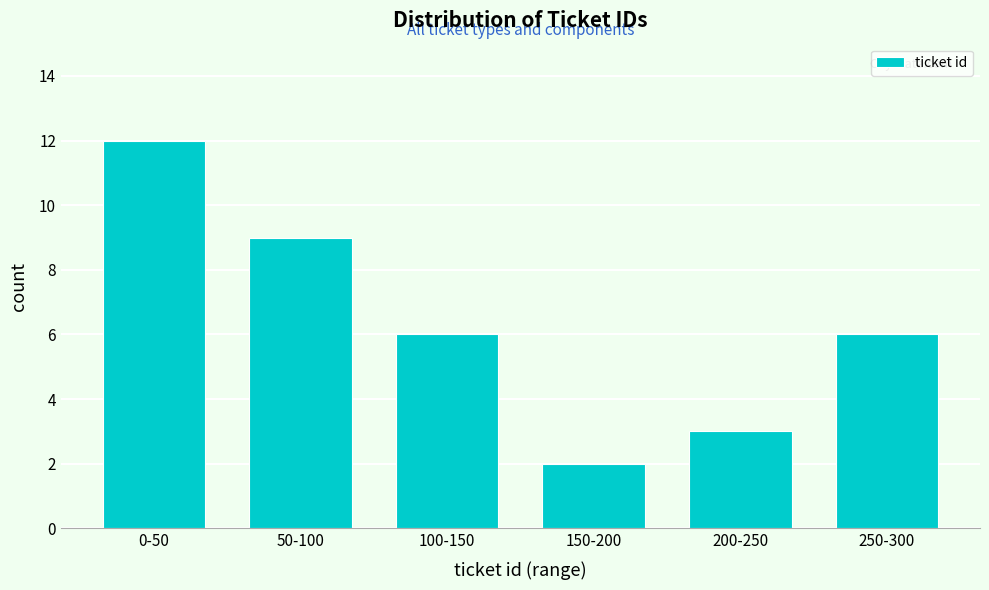

Reading left to right, extract all data points from this chart.

0-50=12	50-100=9	100-150=6	150-200=2	200-250=3	250-300=6